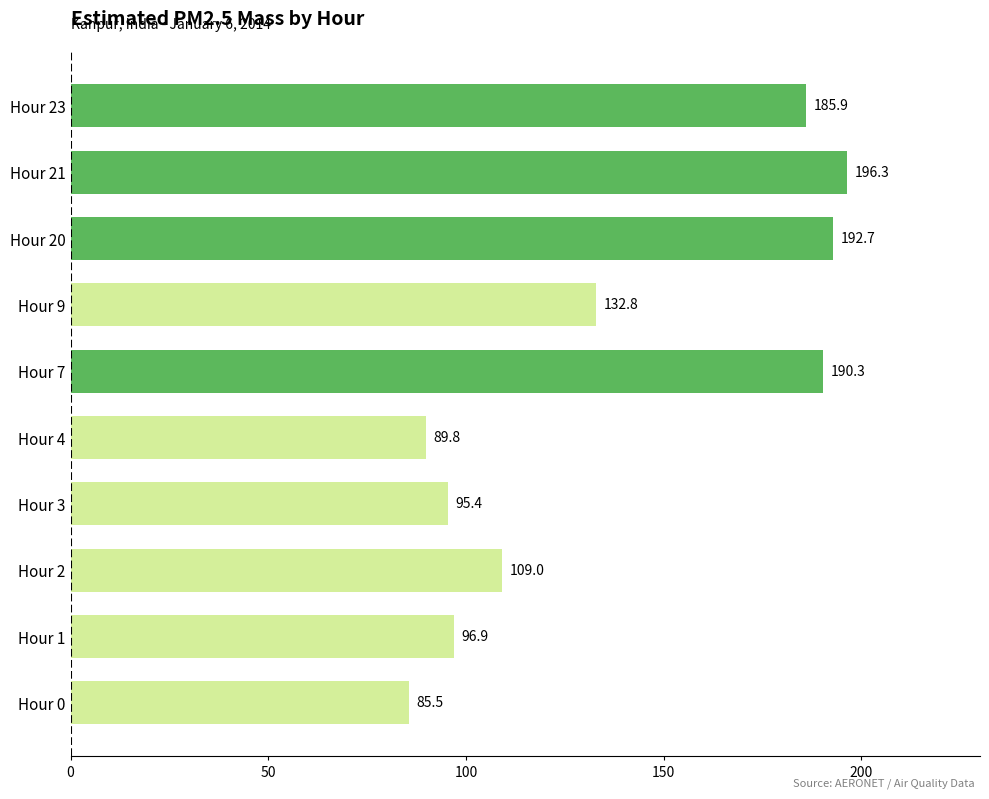

Is it true that the value at Hour 1 is 41.5?

False